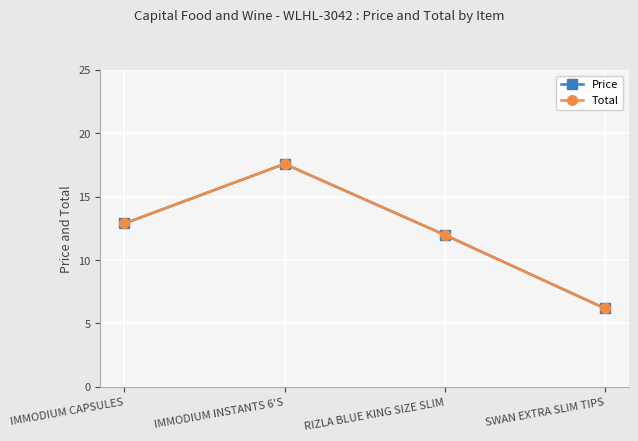

What is the difference between the Price values at IMMODIUM CAPSULES and IMMODIUM INSTANTS 6'S?

4.7